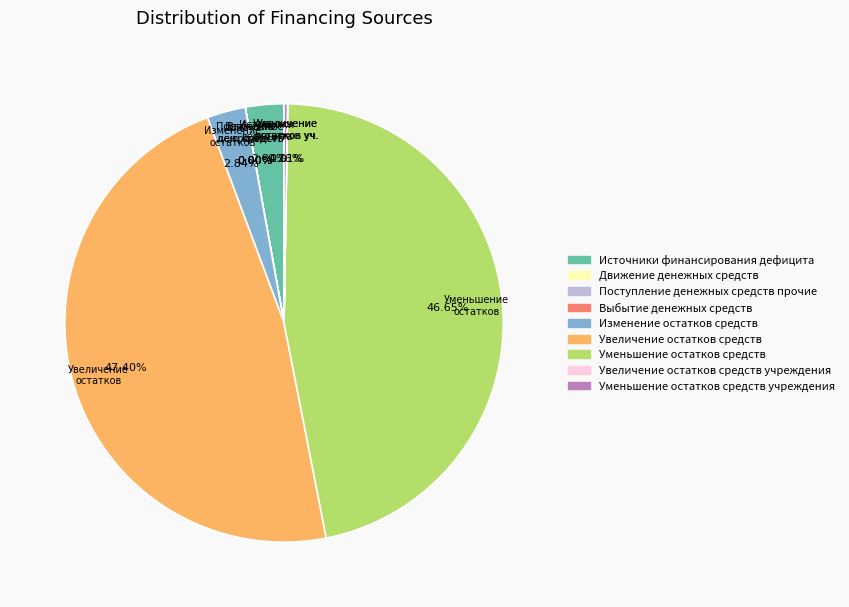

Which category has the biggest portion of the pie?

Увеличение остатков средств